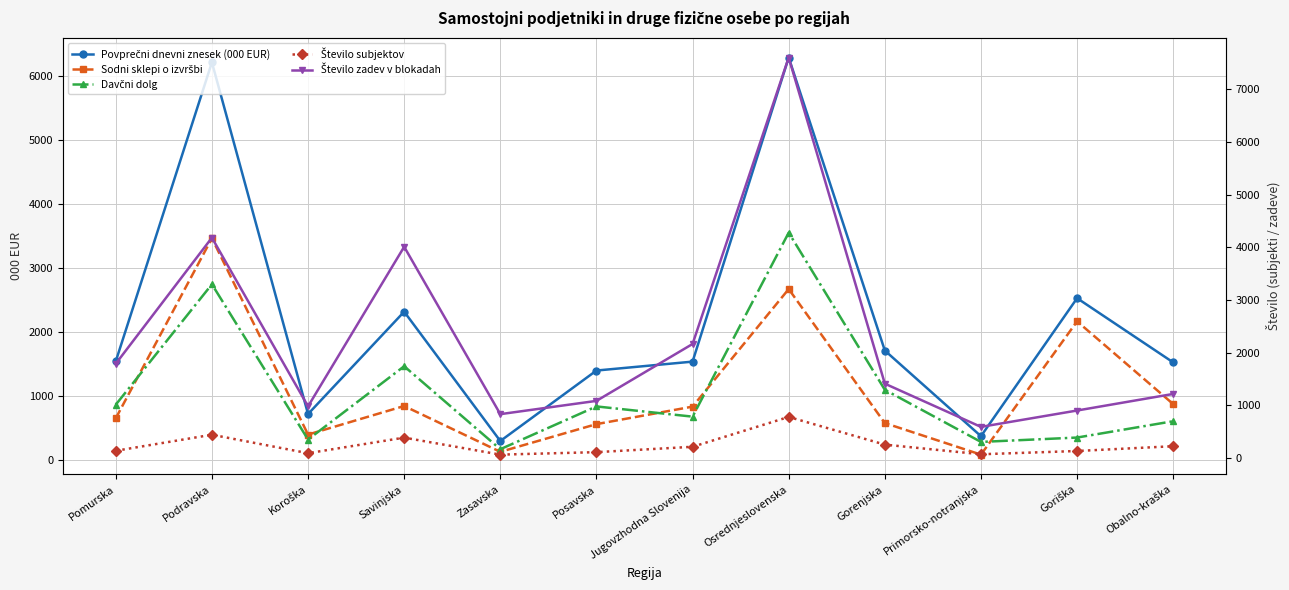

What position from the right is Zasavska?

8